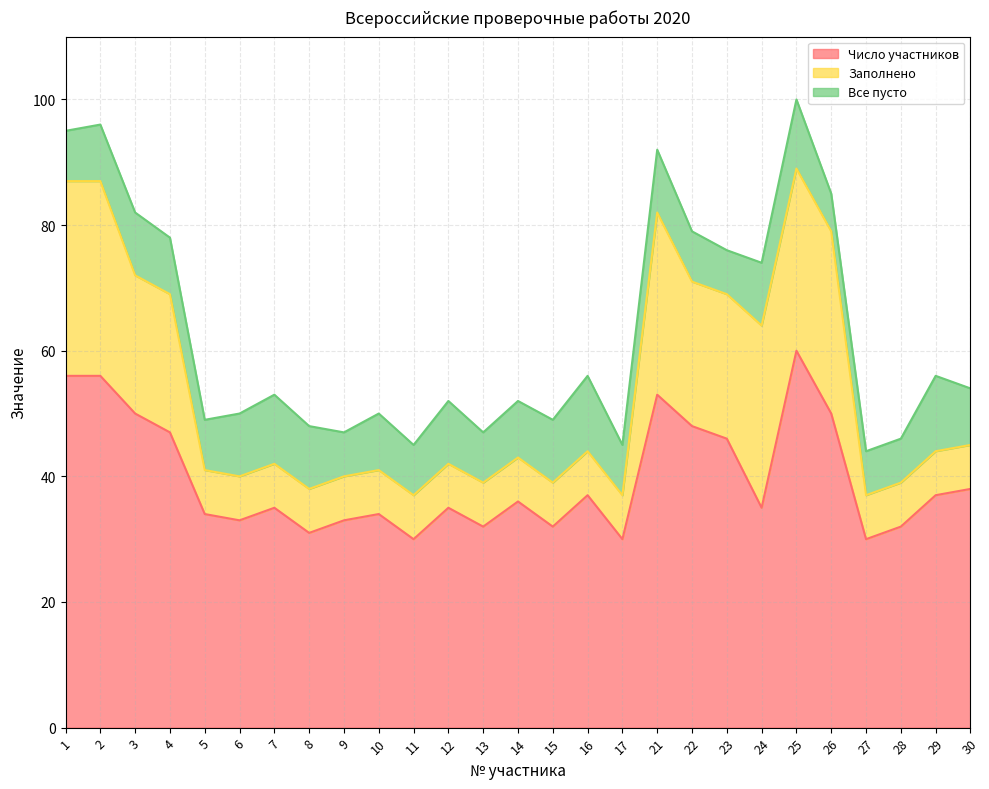

Between which two adjacent categories do Заполнено and Все пусто first intersect?

4 and 5